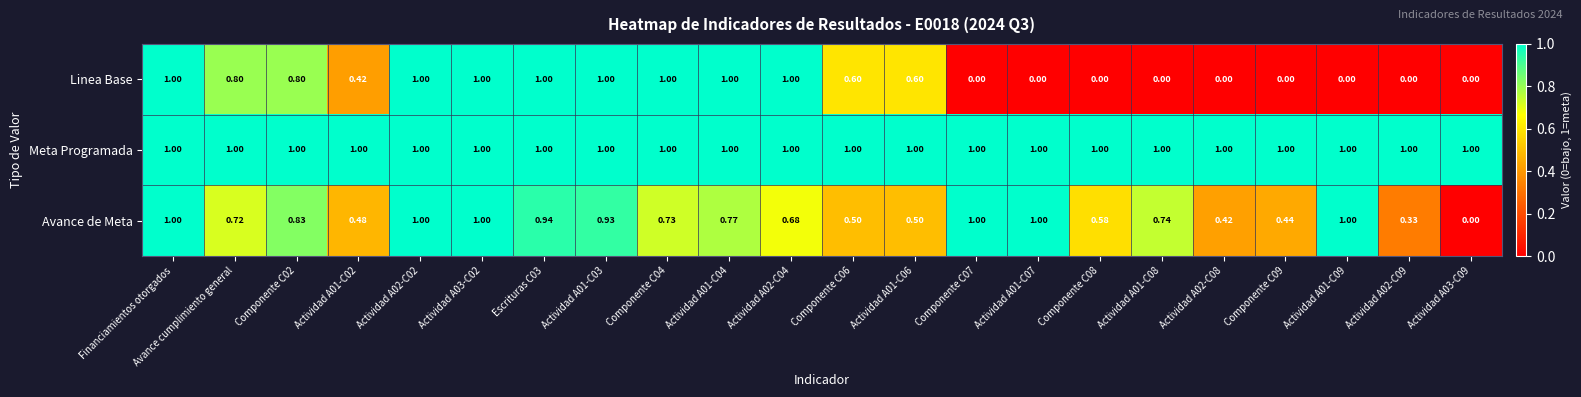

Between Actividad A02-C04 and Actividad A01-C08, which series saw the biggest shift?

Linea Base